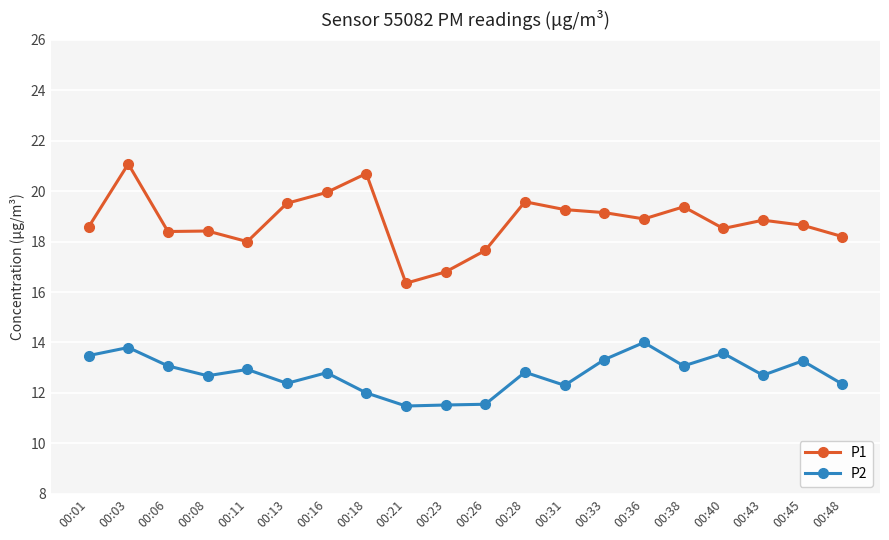

True or false: P1 has a value of 18.9 at 00:36.

True